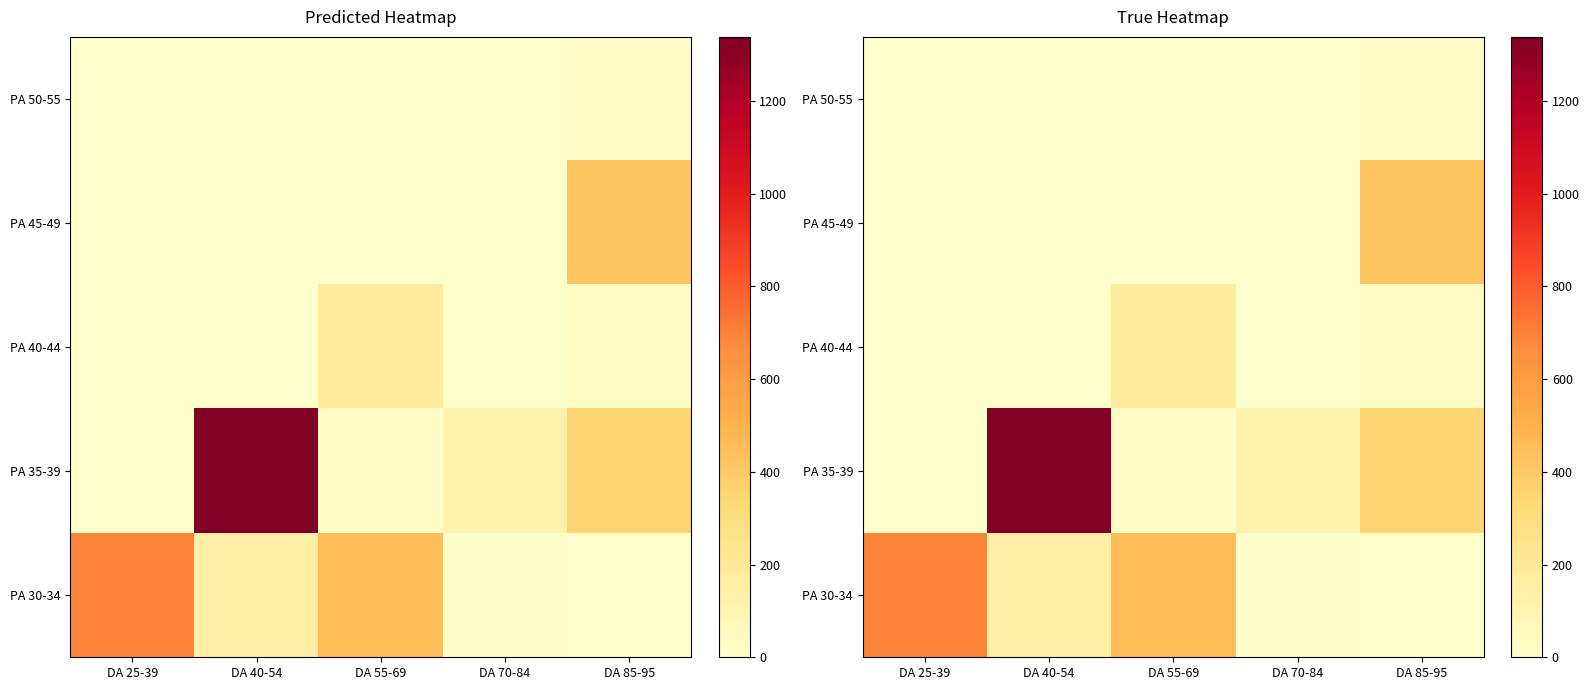

Between DA 70-84 and DA 40-54, which is larger?

DA 70-84